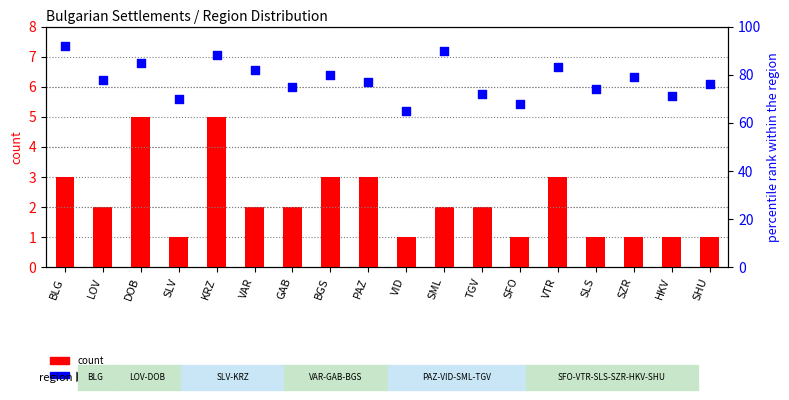

Is the value of count at BGS greater than the value of percentile rank within the region at SLV?

No